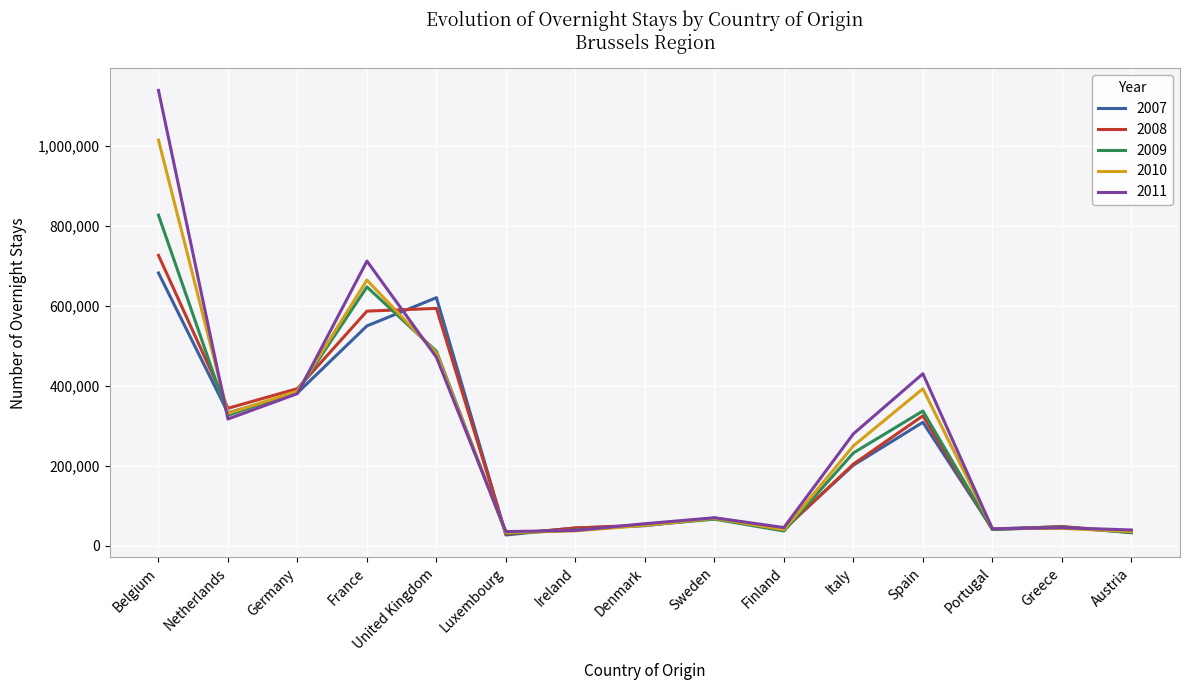

Which series has the largest range (max minus min)?

2011